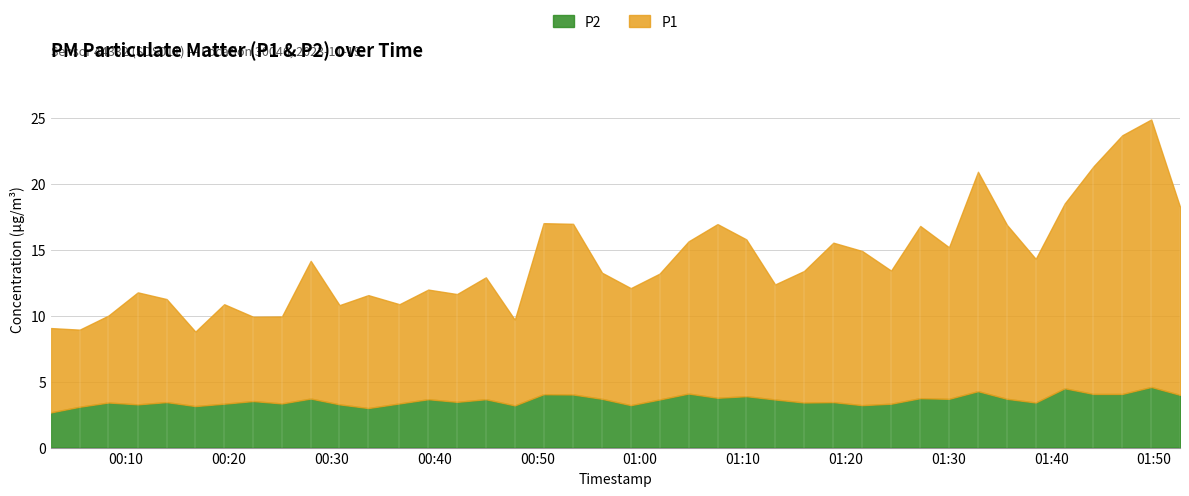

How many distinct data groups are displayed?

2